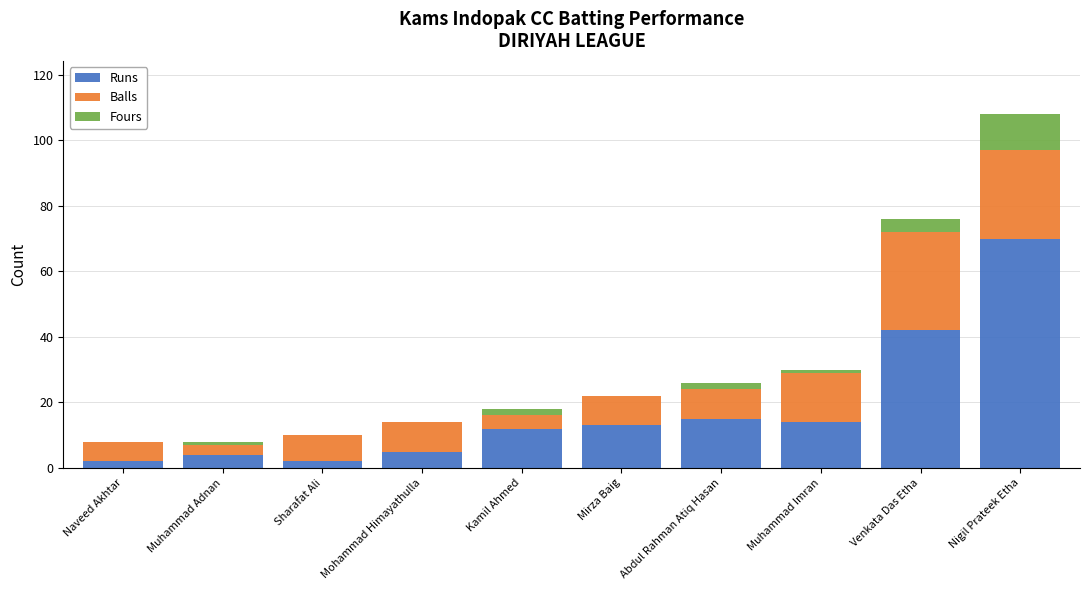

At which category is the sum across all series the highest?

Nigil Prateek Etha